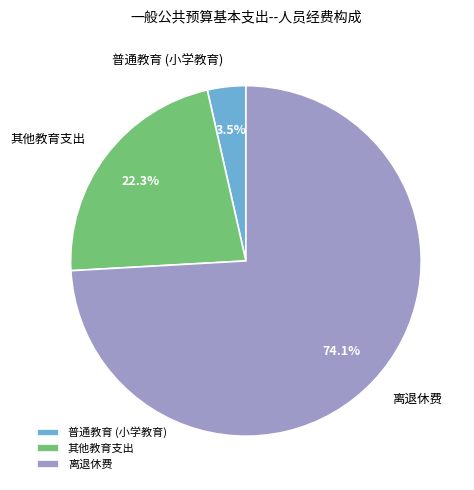

Approximately how many times larger is the value at 离退休费 compared to 其他教育支出?

3.3